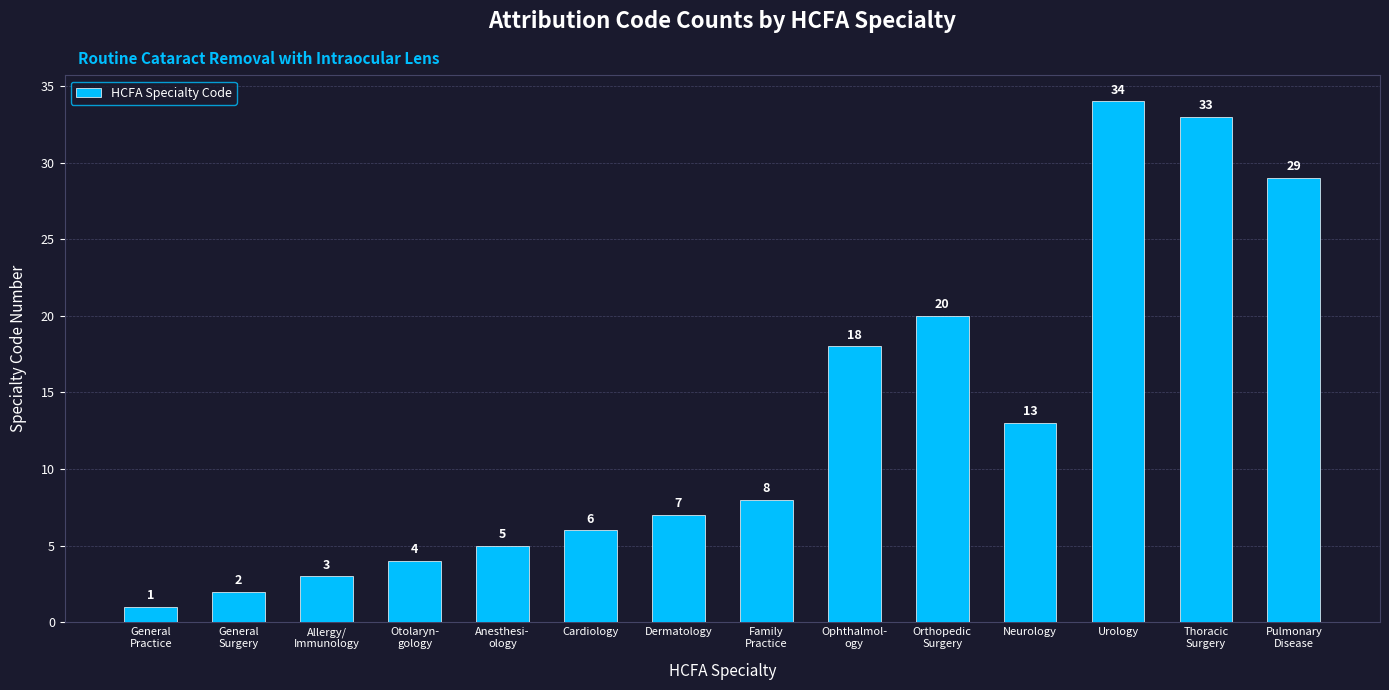

The value at Urology is 16. True or false?

False